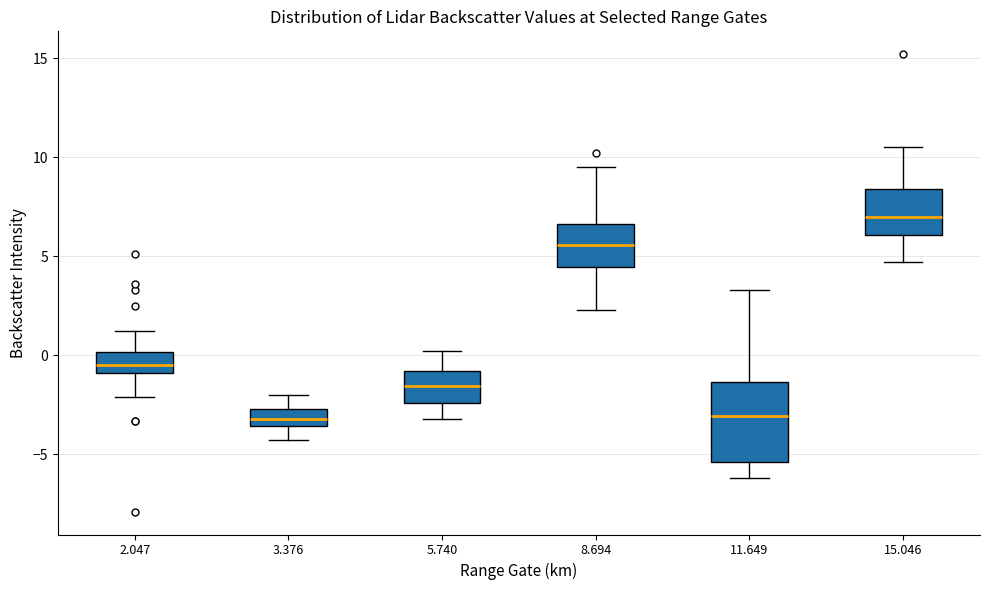

Reading left to right, read every box against the y-axis: the position of its median line, the range the box covers, and the ends of its whiskers. The values are not printed on the chart, so give them approximately, as read against the axis.

2.047: median -0.5, box -1.0 to 0.0, whiskers -2.0 to 1.0
3.376: median -3.0, box -3.5 to -2.5, whiskers -4.5 to -2.0
5.740: median -1.5, box -2.5 to -1.0, whiskers -3.0 to 0.0
8.694: median 5.5, box 4.5 to 6.5, whiskers 2.5 to 9.5
11.649: median -3.0, box -5.5 to -1.5, whiskers -6.0 to 3.5
15.046: median 7.0, box 6.0 to 8.5, whiskers 4.5 to 10.5